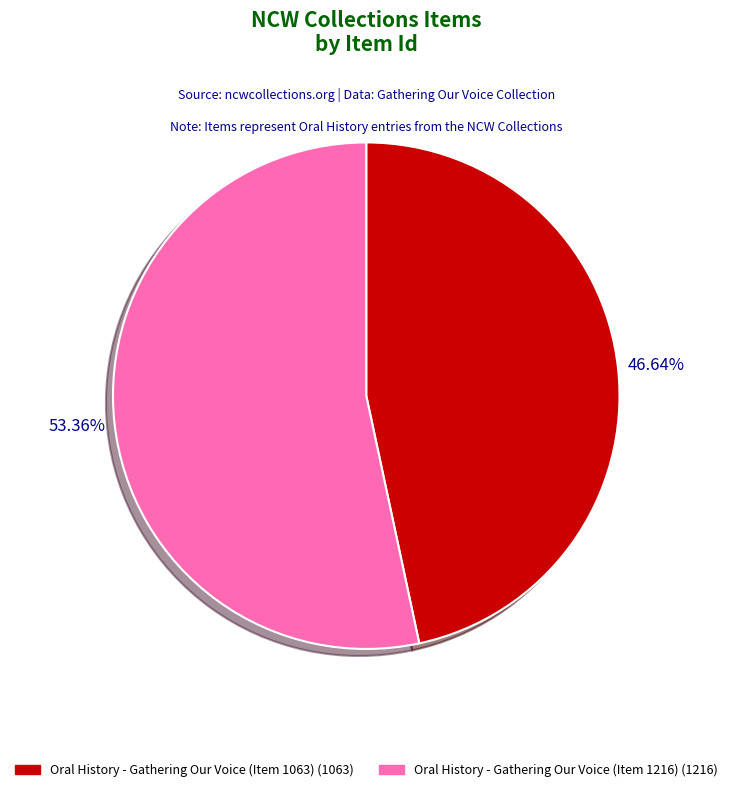

How much of the chart is everything except Oral History - Gathering Our Voice (Item 1216)?

46.6%